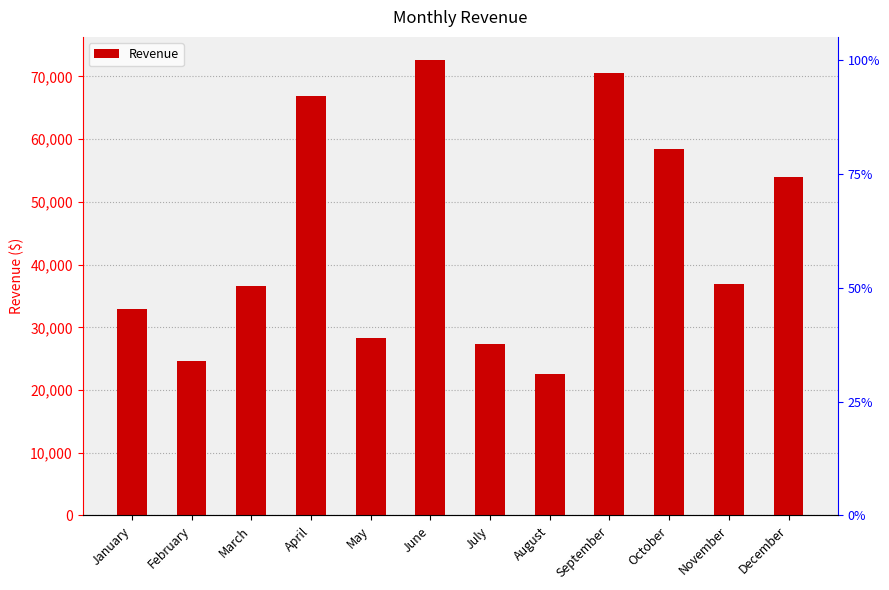

What is the smallest value displayed?

22616